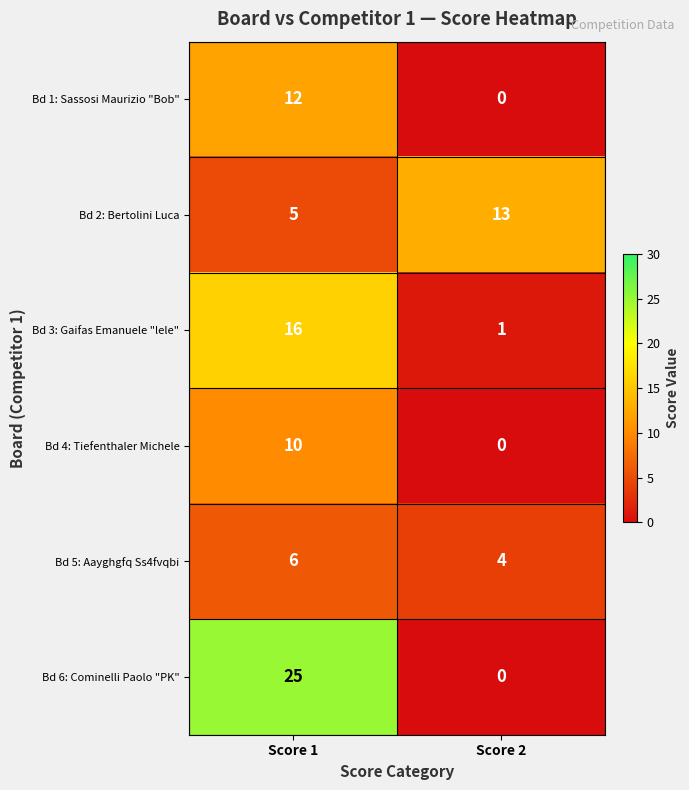

What is the difference between the maximum and minimum values in the Bd 2: Bertolini Luca series?

8